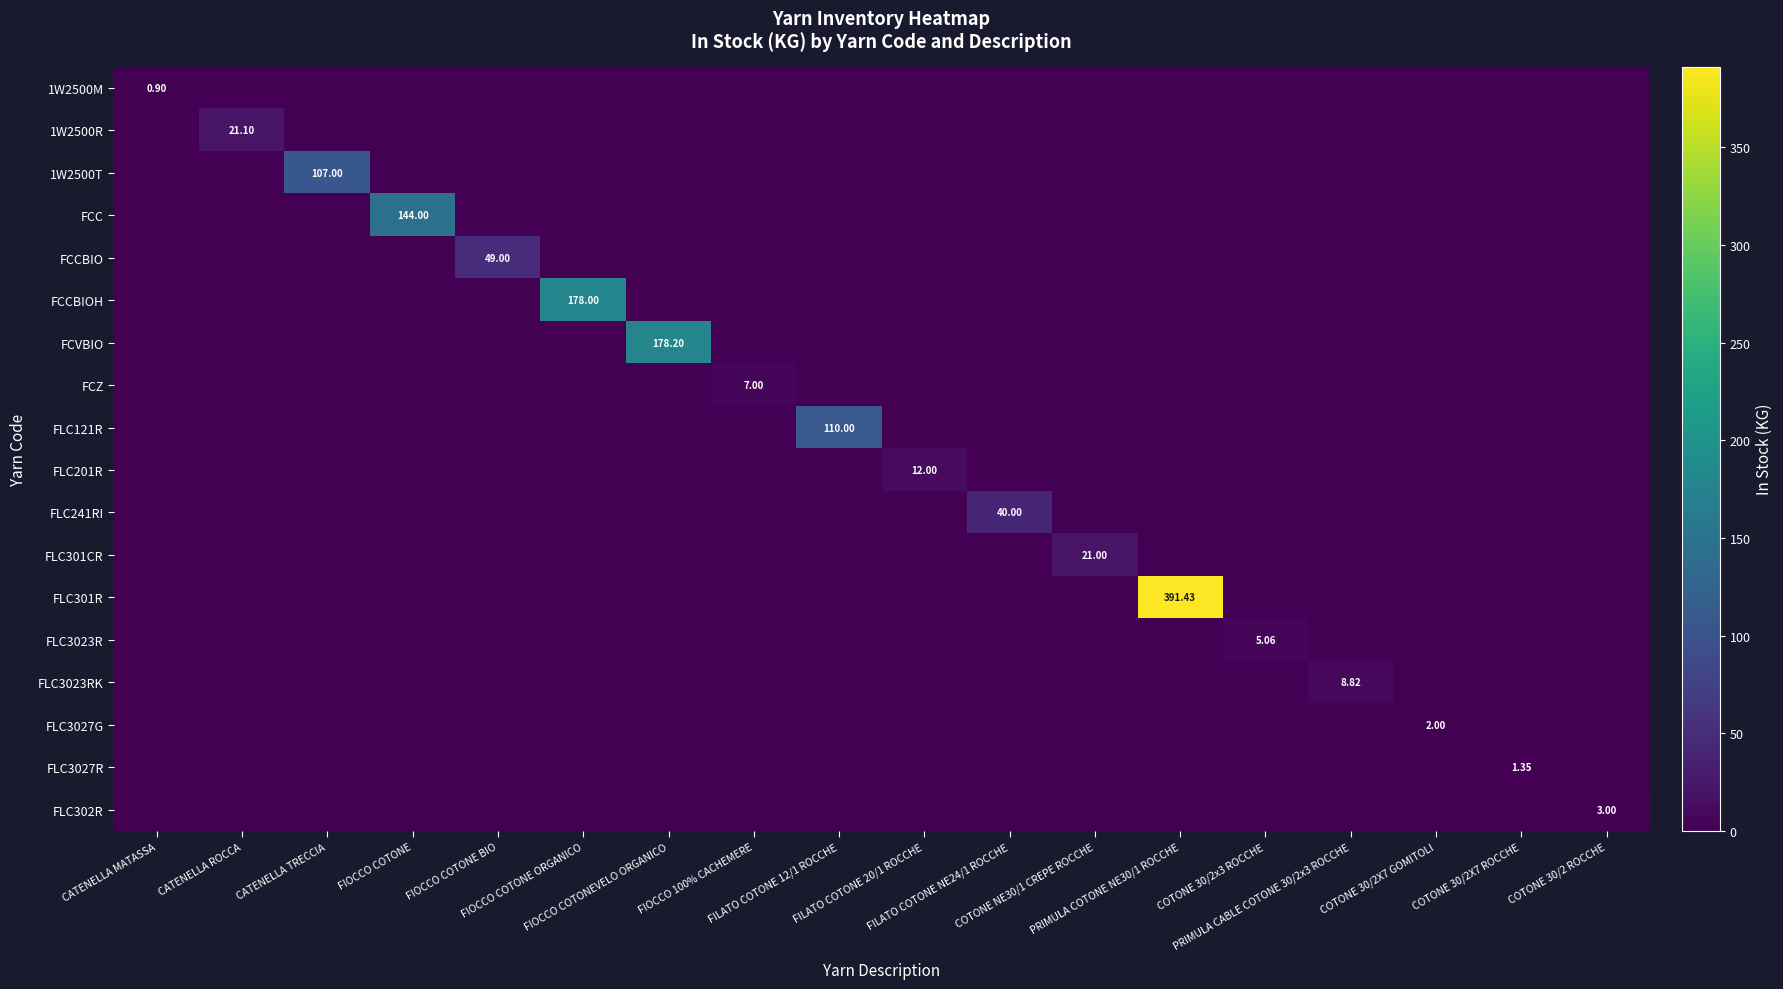

At which category is the sum across all series the highest?

PRIMULA COTONE NE30/1 ROCCHE